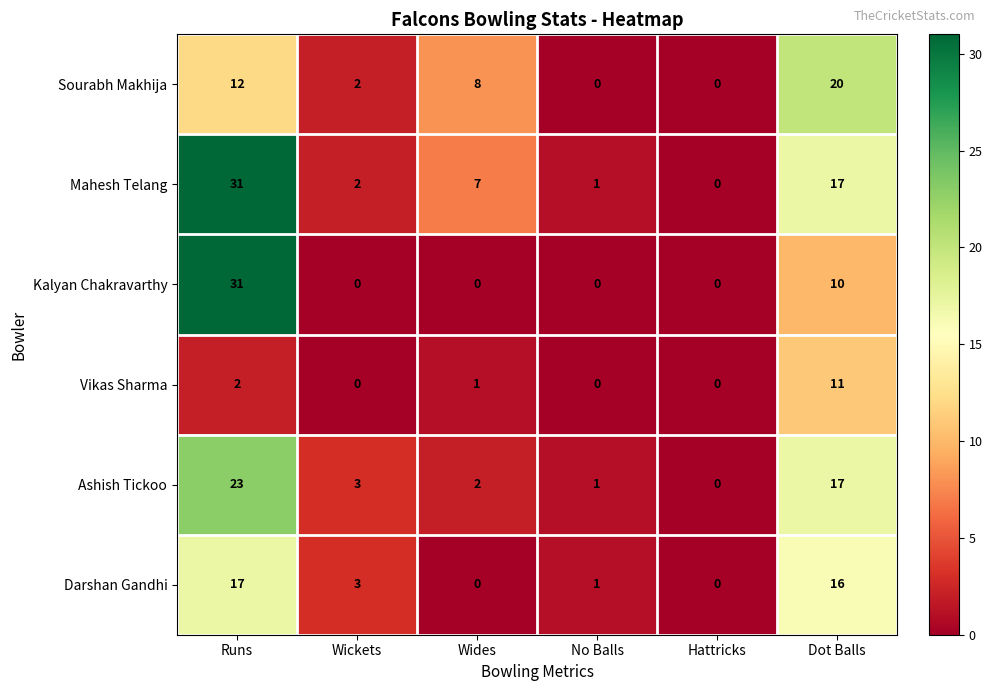

Between Wides and Dot Balls, which series saw the biggest shift?

Darshan Gandhi